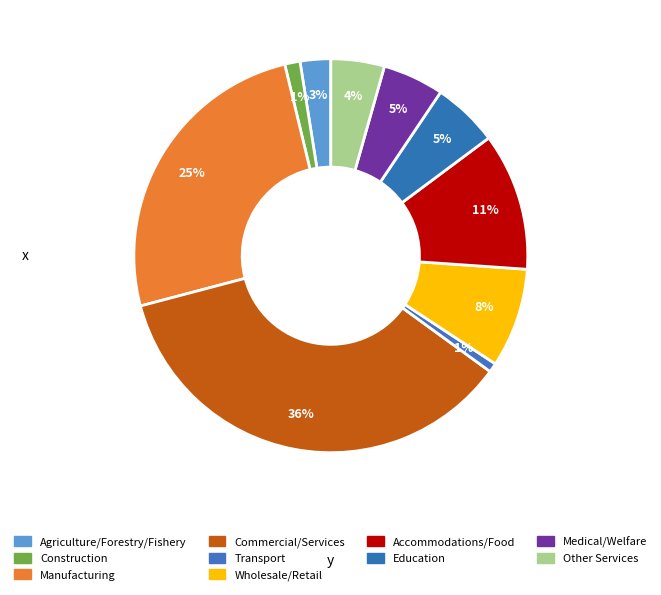

How many segments does this pie chart have?

10